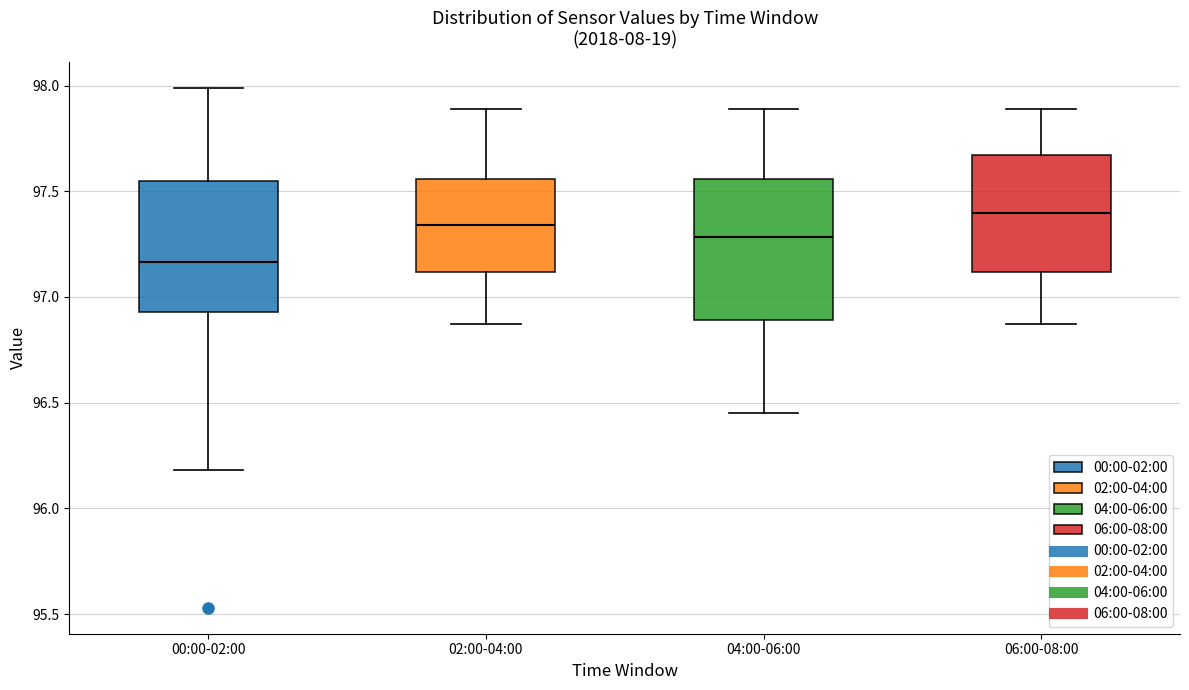

Reading left to right, transcribe this box plot: for each box, give where its median line is, the range the box spans, and where its two whiskers end, as read against the y-axis. The values are not printed on the chart, so give them approximately, as read against the axis.

00:00-02:00: median 97.15, box 96.95 to 97.55, whiskers 96.20 to 98.00
02:00-04:00: median 97.35, box 97.10 to 97.55, whiskers 96.85 to 97.90
04:00-06:00: median 97.30, box 96.90 to 97.55, whiskers 96.45 to 97.90
06:00-08:00: median 97.40, box 97.10 to 97.65, whiskers 96.85 to 97.90